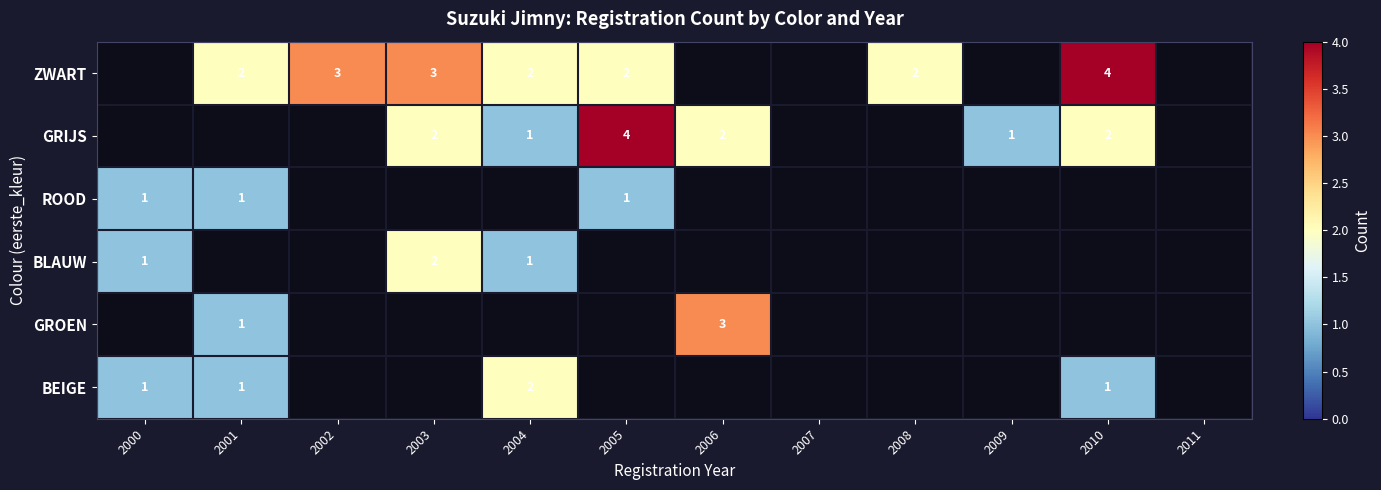

What is the smallest value displayed?

1.0